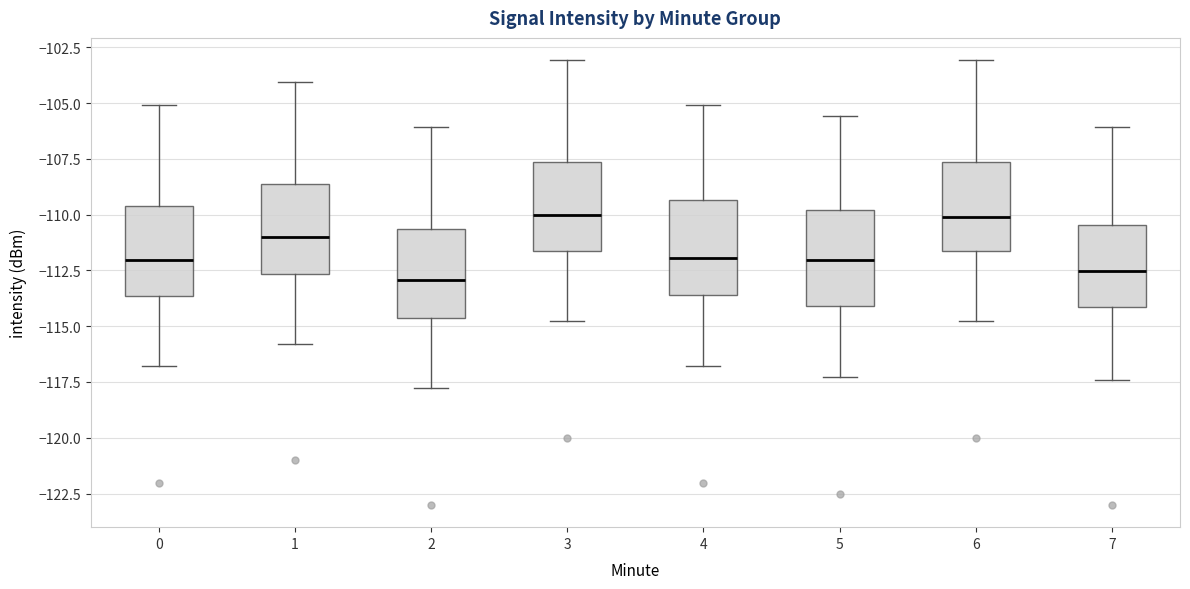

Where is the upper edge of the box at x = 7 on the y-axis? The values are not printed on the chart, so give them approximately, as read against the axis.

-110.5